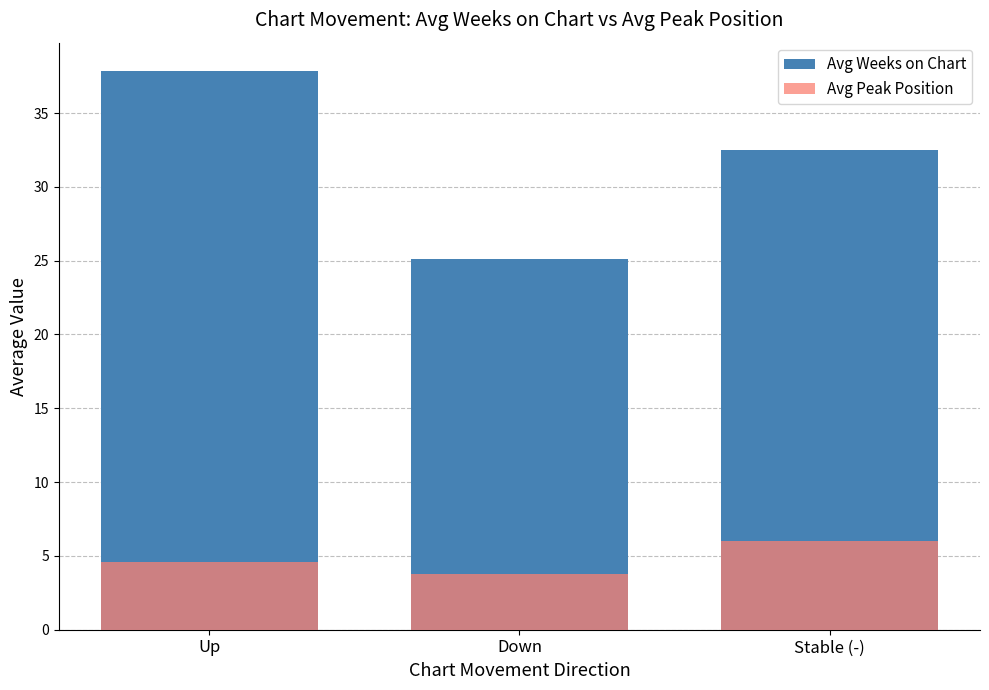

List the series in order of their overall mean, highest first.

Avg Weeks on Chart, Avg Peak Position